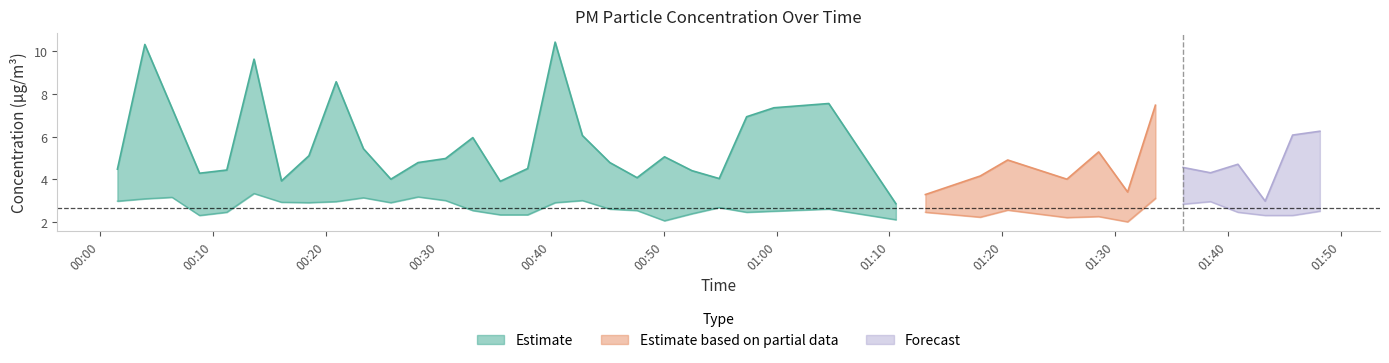

Is it true that P2 equals 3.6 at 39?

False